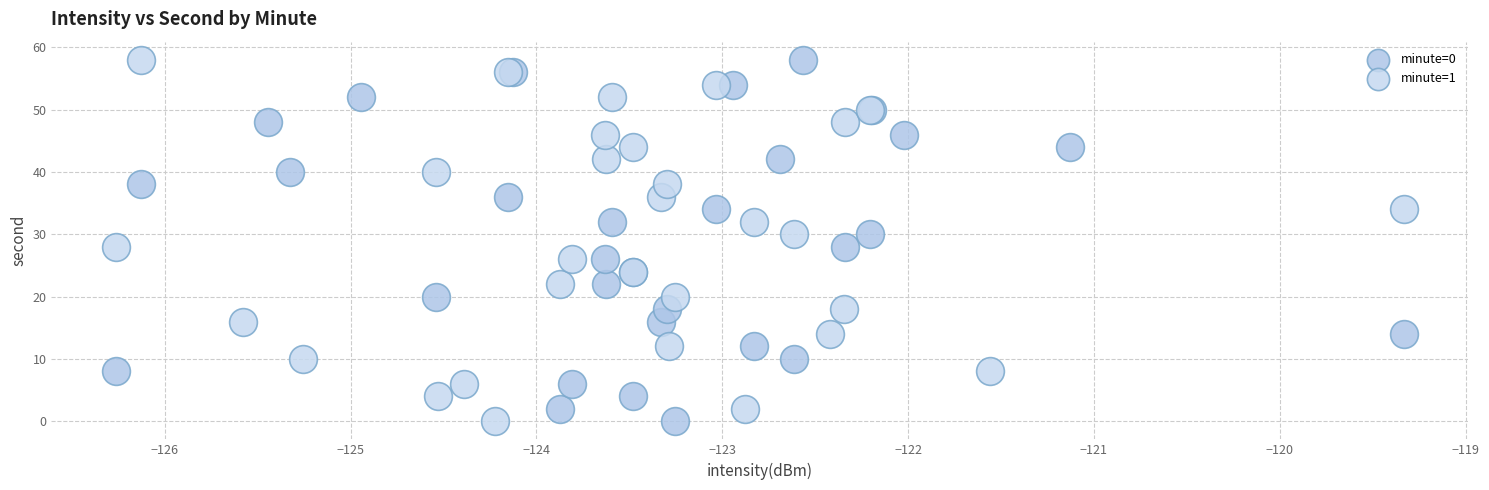

What are all the series names shown in the legend?

minute=0, minute=1